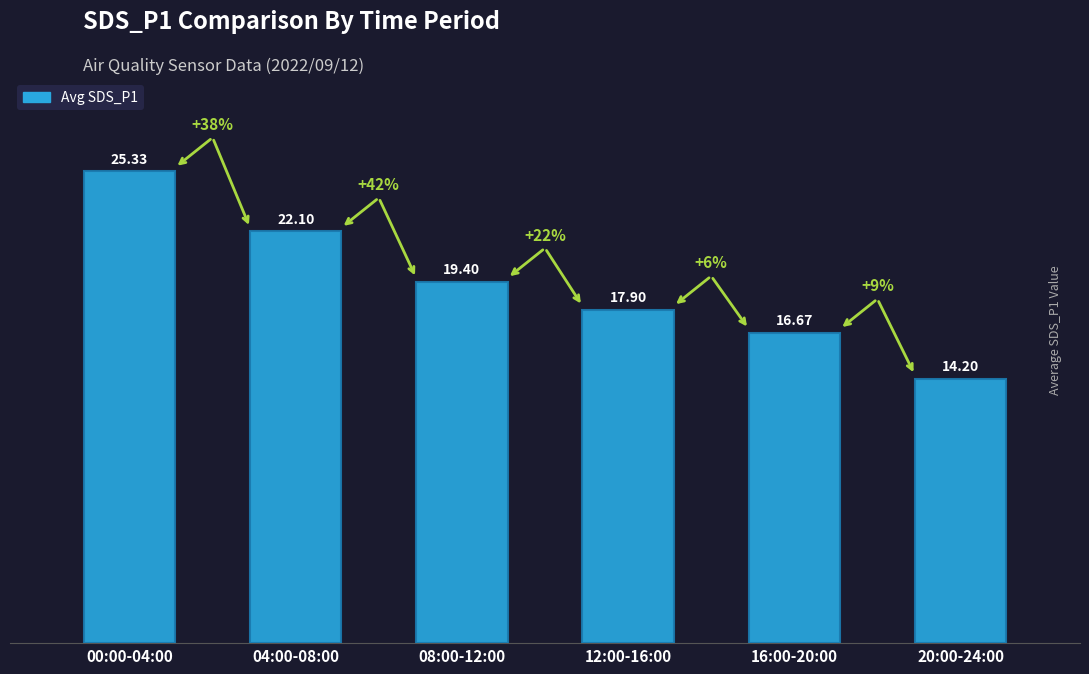

List the labels in order of value, largest first.

00:00-04:00, 04:00-08:00, 08:00-12:00, 12:00-16:00, 16:00-20:00, 20:00-24:00